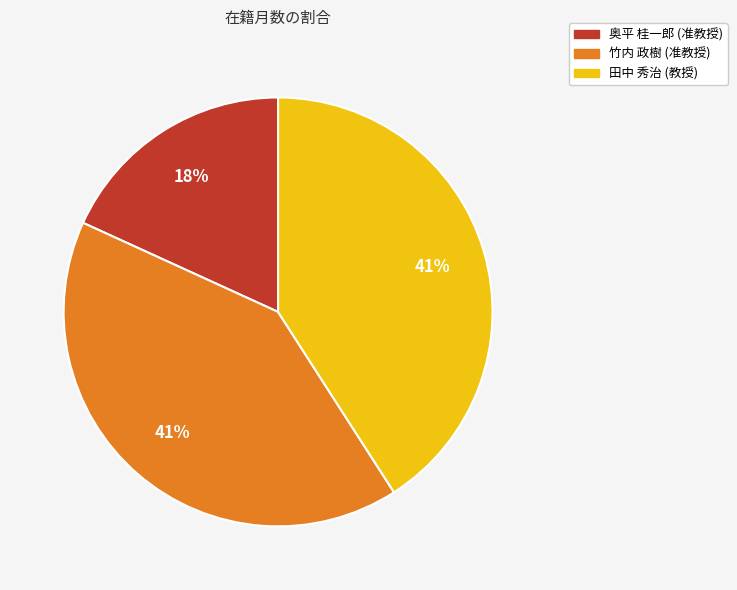

To the nearest percent, what is the difference between the largest and smallest slice percentages?

23%